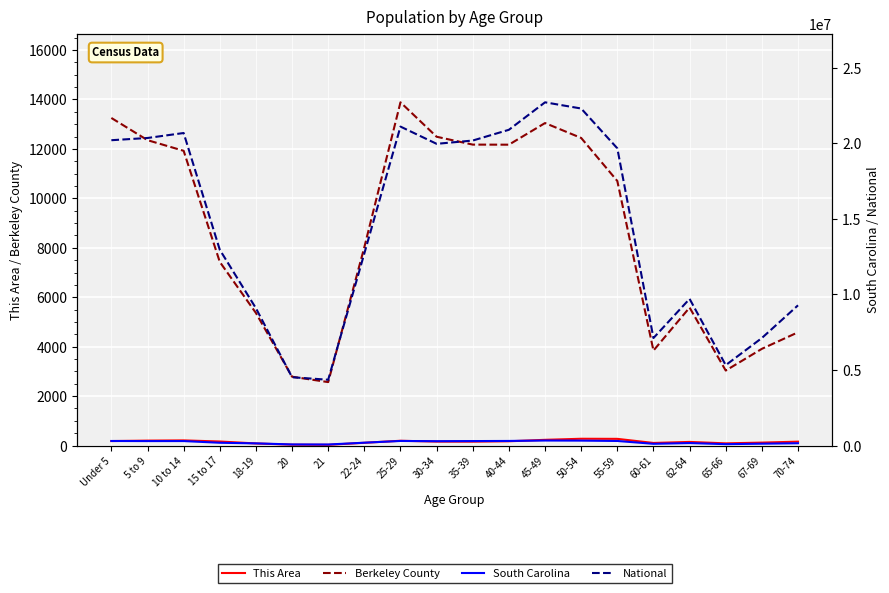

True or false: This Area has a value of 34 at 65-66.

False